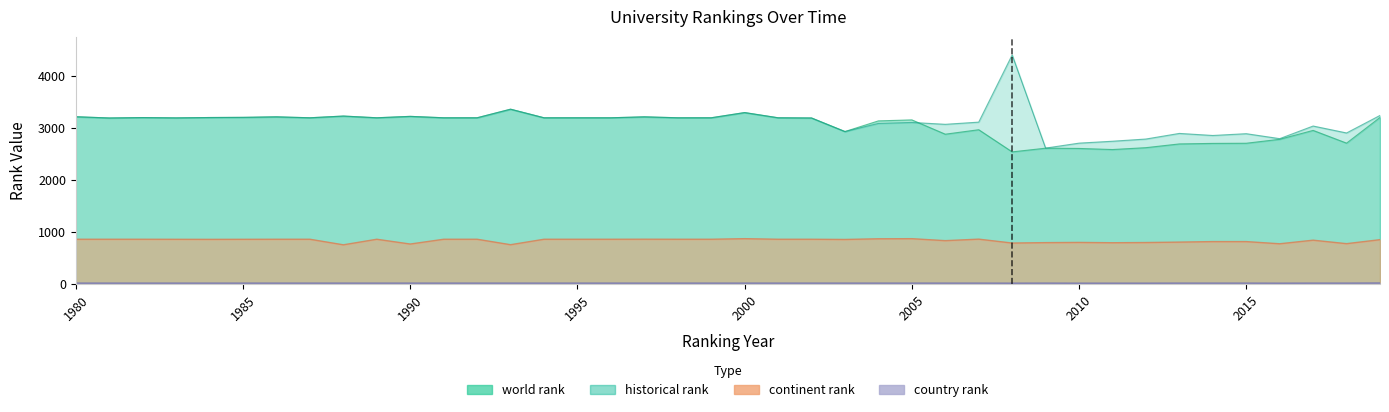

What is the sum of the world rank values at 1980 and 1994?

6420.0